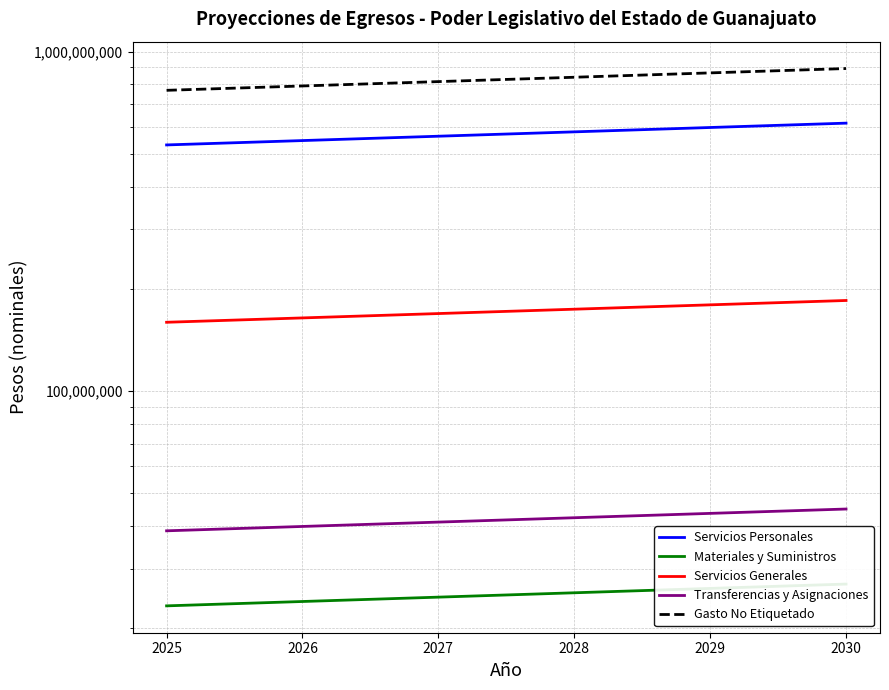

How many data points does each series have?

6